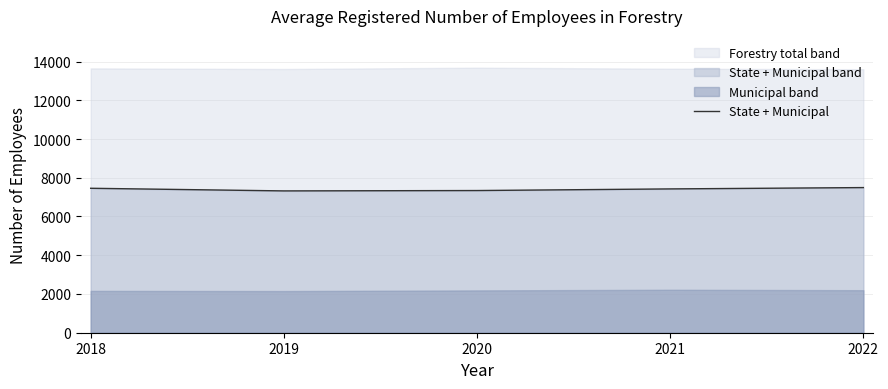

How many values are between 7340 and 7457?

3